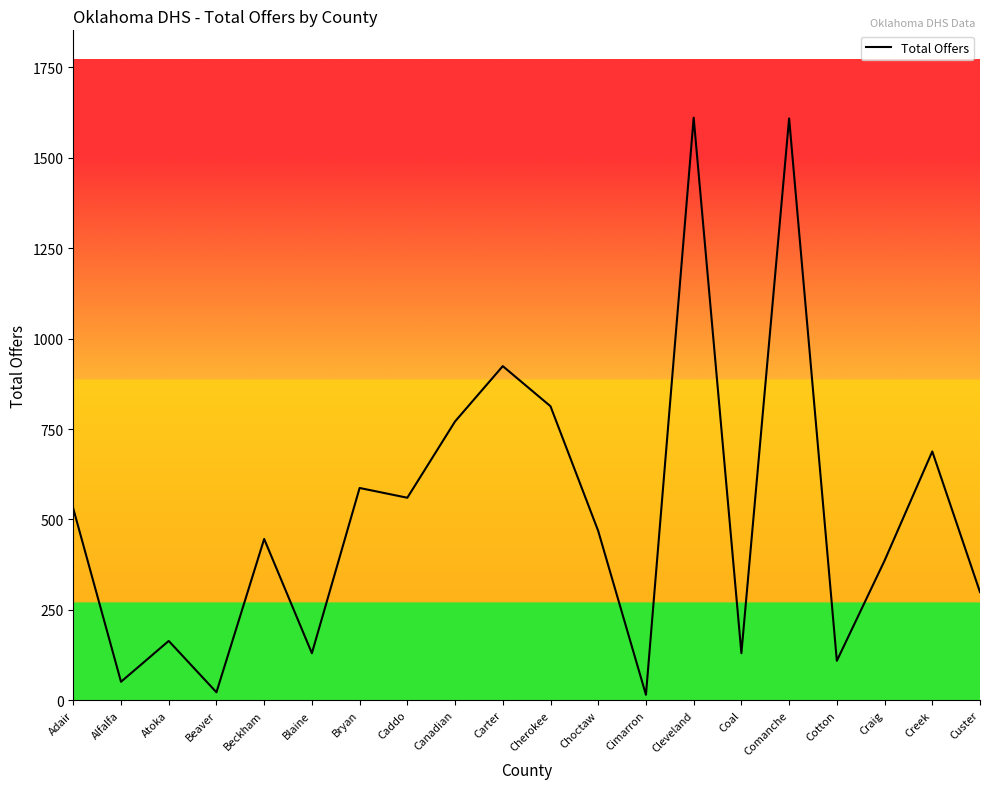

How many values are below 468?

10